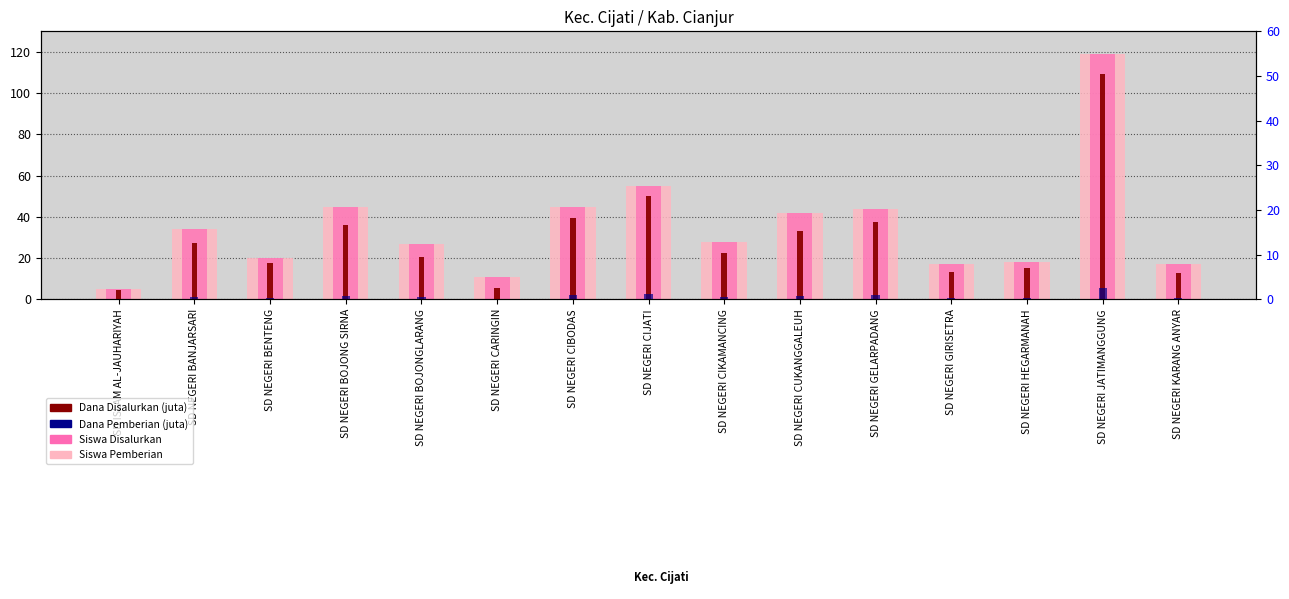

Which has a higher value, SD NEGERI CUKANGGALEUH or SD NEGERI CIJATI?

SD NEGERI CIJATI